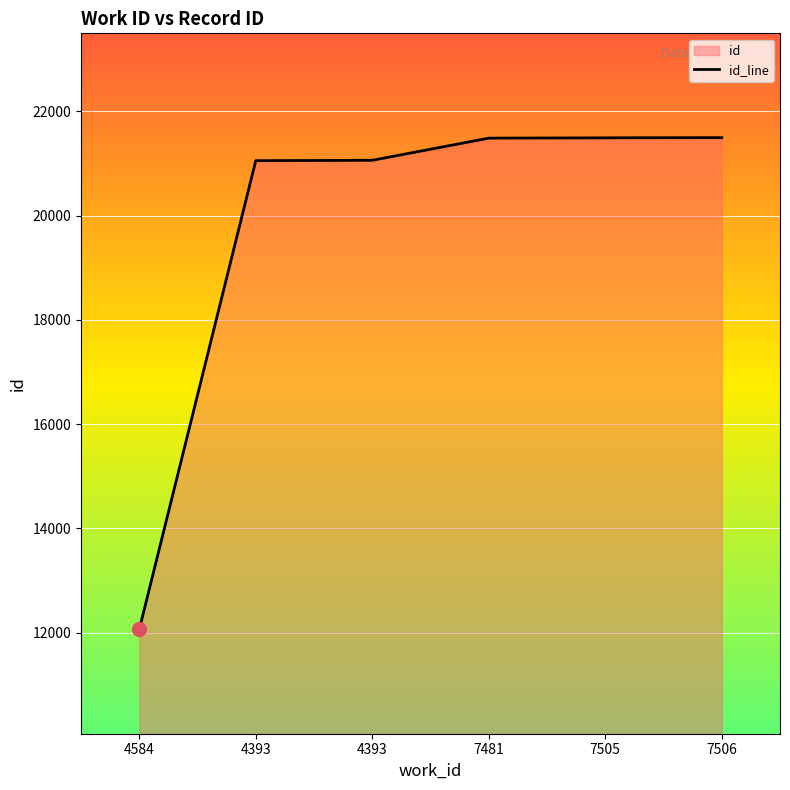

Reading left to right, transcribe all the data shown in this chart.

4584=12063	4393=21053	4393=21060	7481=21485	7505=21491	7506=21495